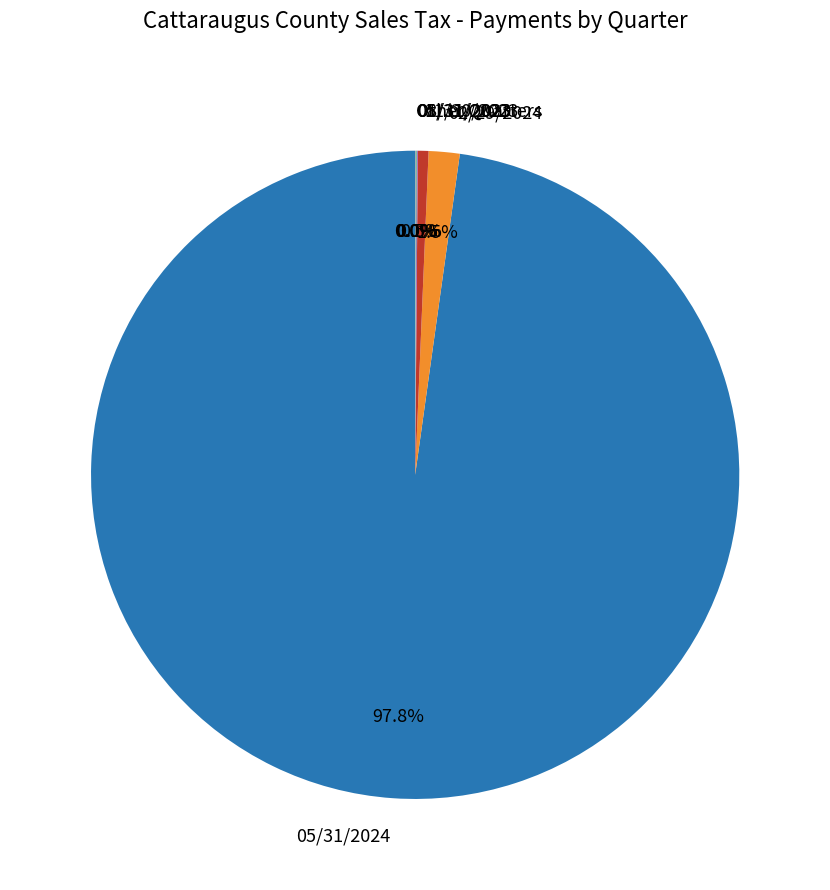

Which category has the biggest portion of the pie?

05/31/2024